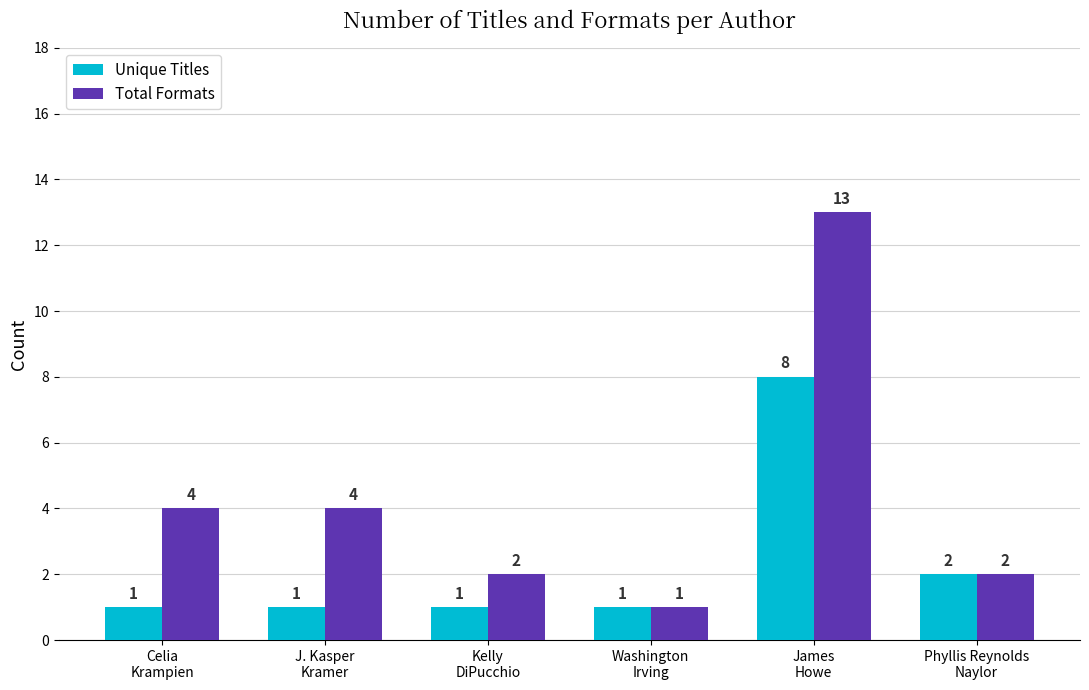

What is the difference between the second highest and second lowest values in the Total Formats series?

2